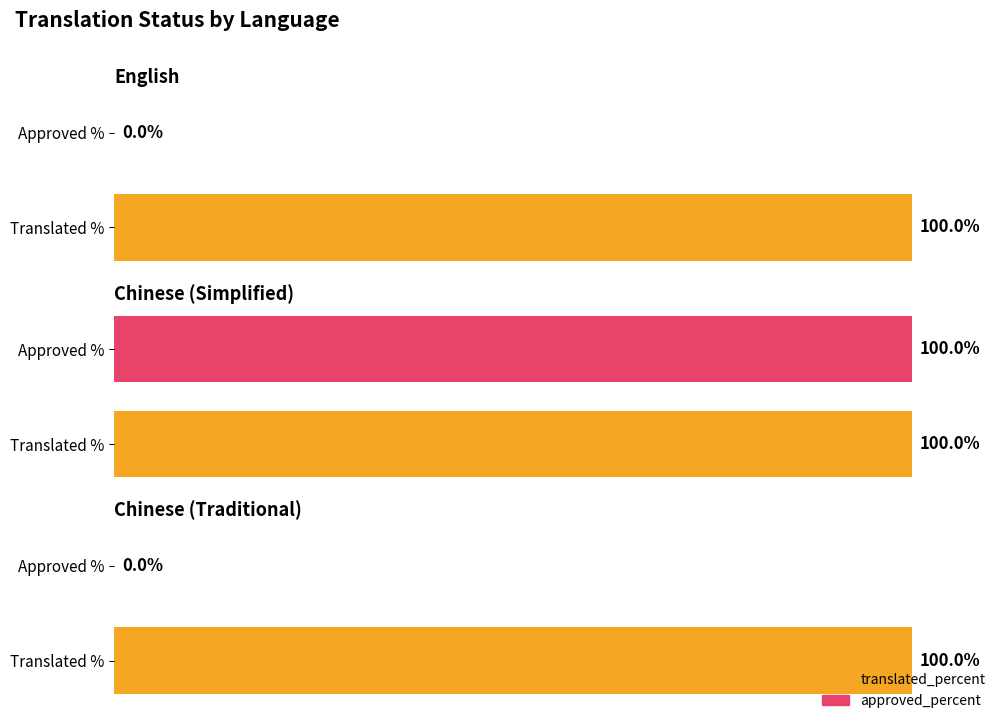

Which has a higher value, Chinese (Simplified) or Chinese (Traditional)?

Chinese (Simplified)